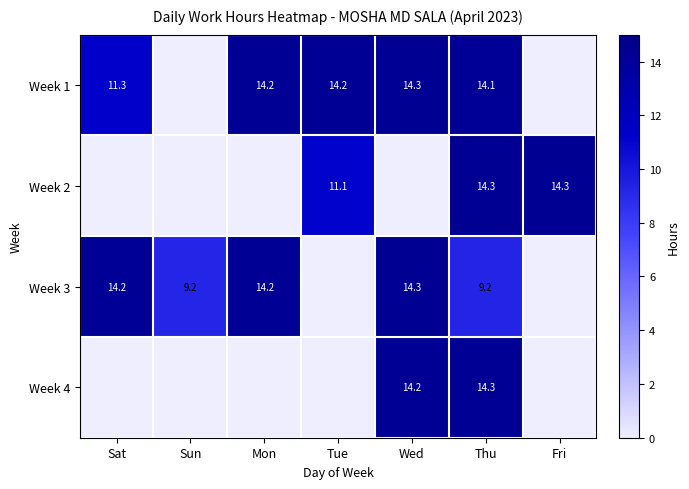

The value of Week 1 at Thu is 20.7. True or false?

False